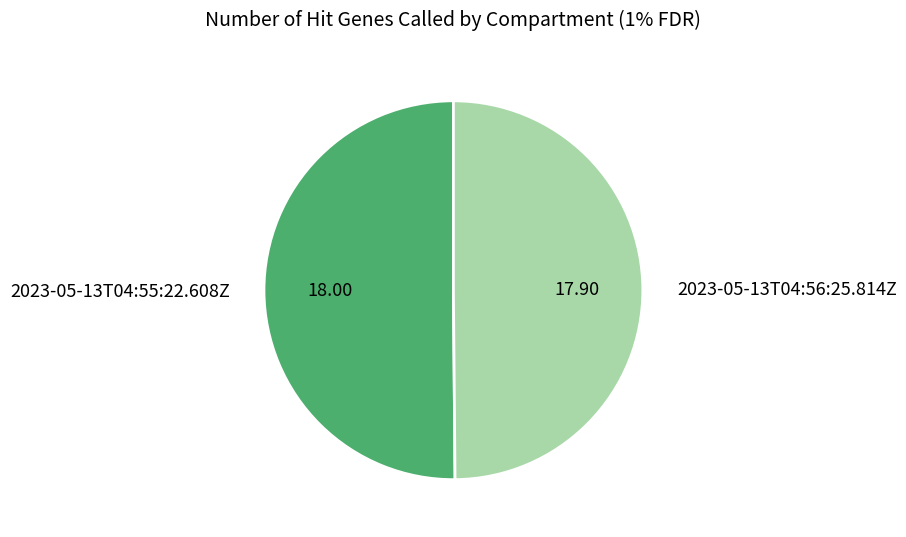

What is the ratio of the value at 2023-05-13T04:56:25.814Z to the value at 2023-05-13T04:55:22.608Z?

1.0